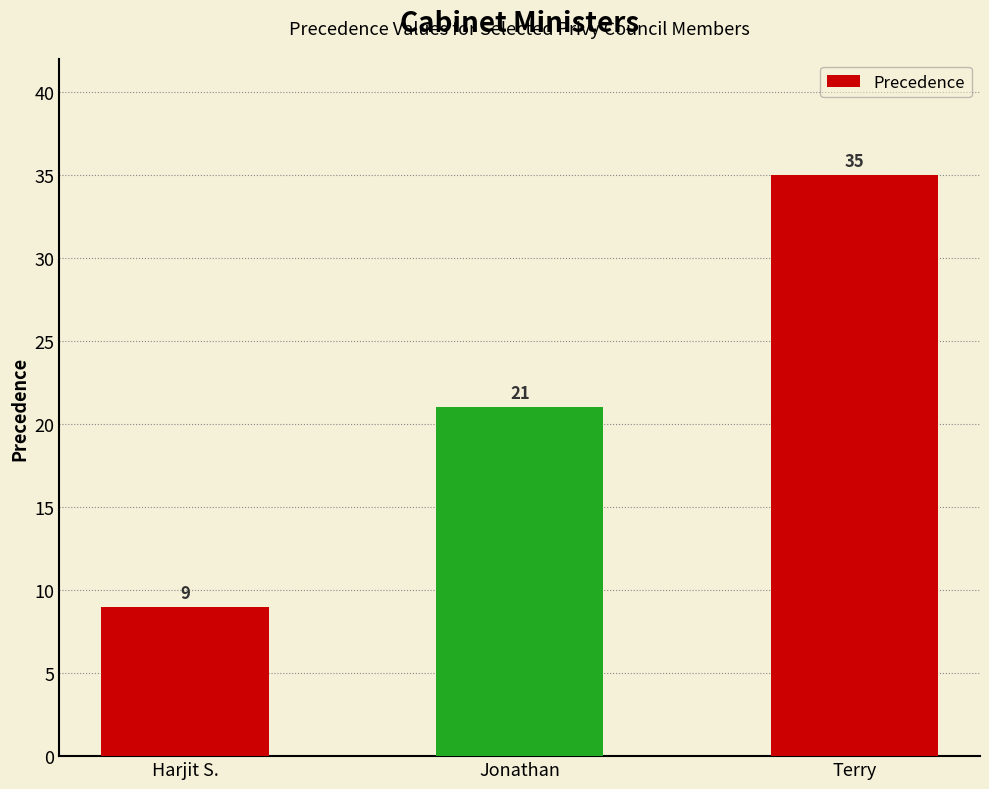

Count the values in the range 9 to 35.

3